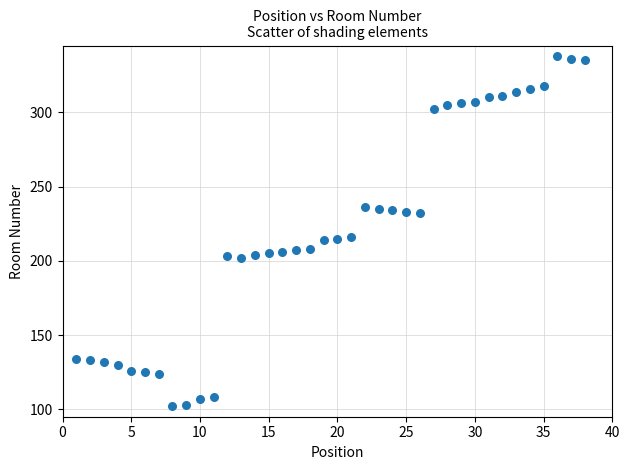

What is the range of Y values (max minus min)?

236